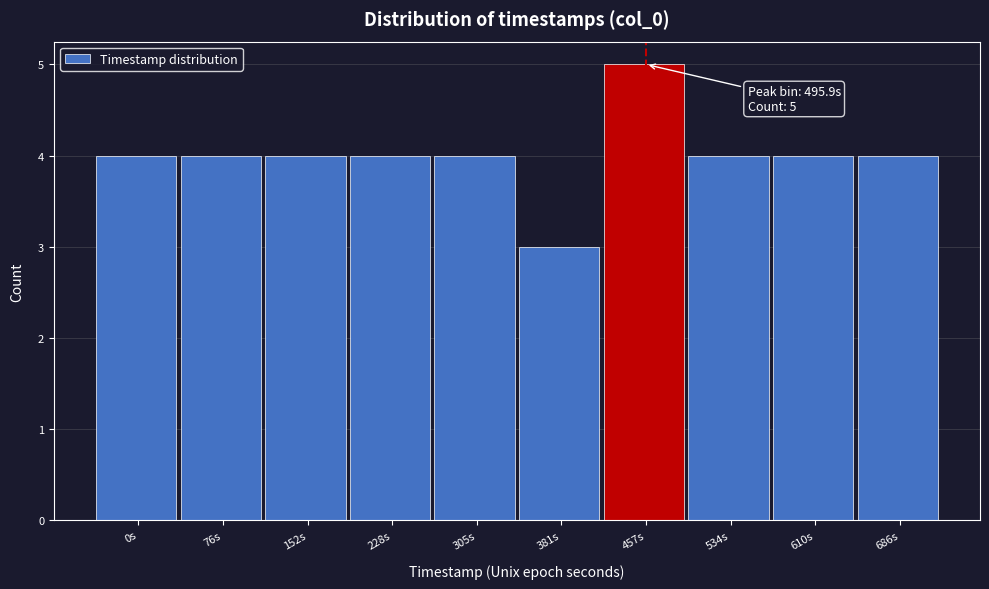

Reading left to right, transcribe all the data shown in this chart.

0s=4	76s=4	152s=4	228s=4	305s=4	381s=3	457s=5	534s=4	610s=4	686s=4